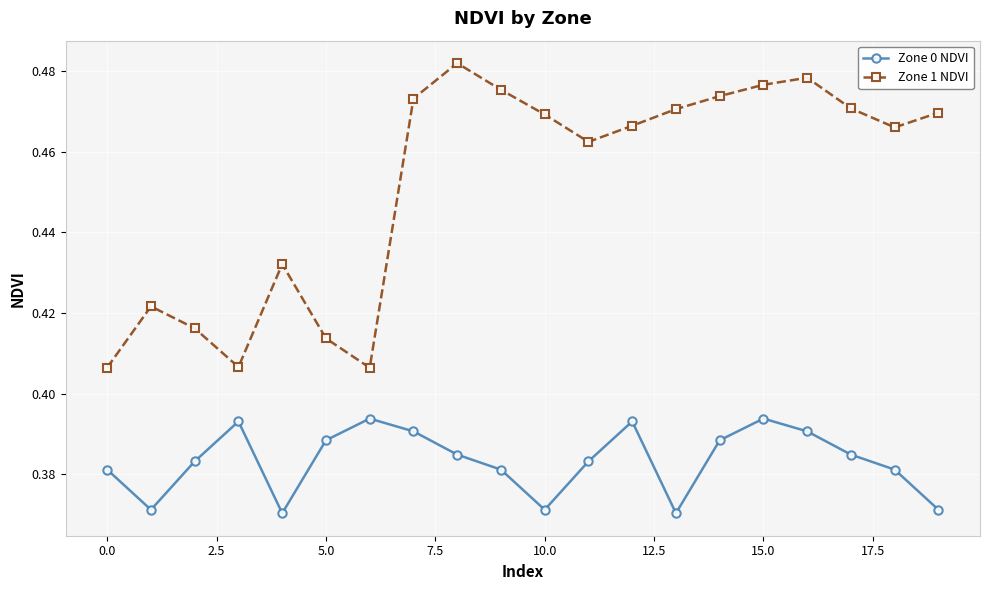

List the series in order of their overall mean, highest first.

Zone 1 NDVI, Zone 0 NDVI